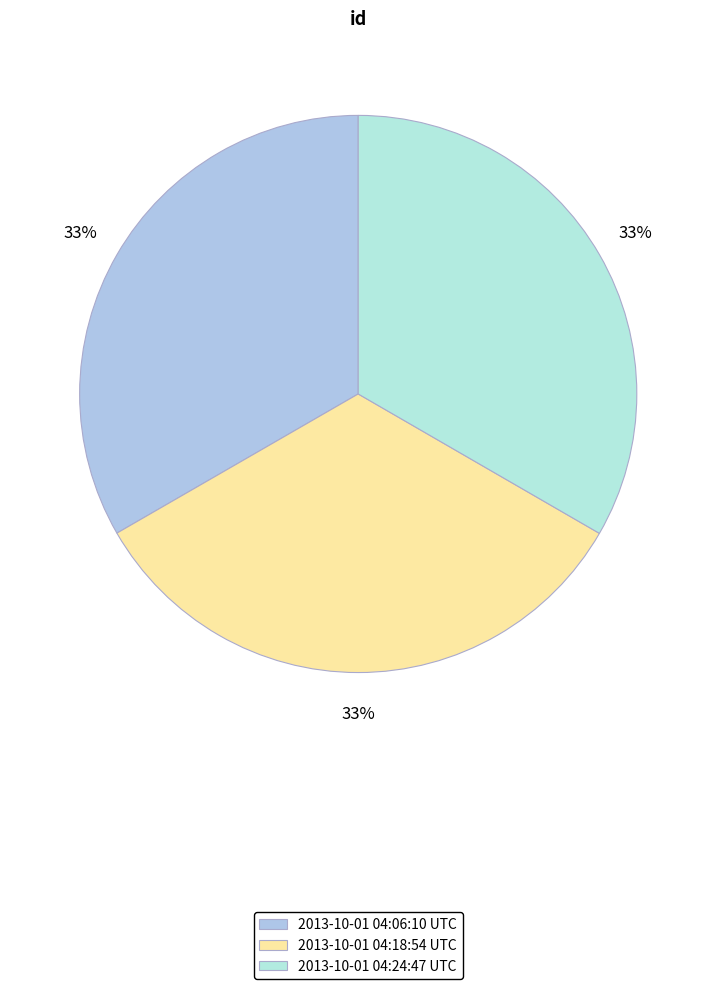

Is it true that 2013-10-01 04:06:10 UTC is 33% of the pie?

True